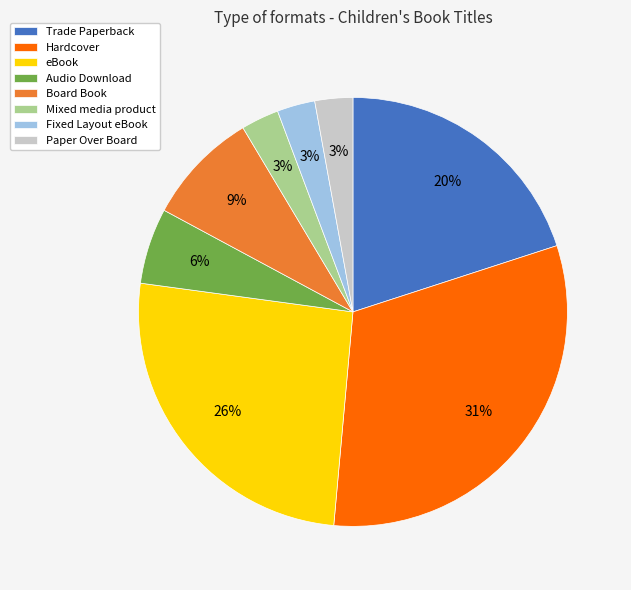

What is the ratio of the value at Mixed media product to the value at Paper Over Board?

1.0